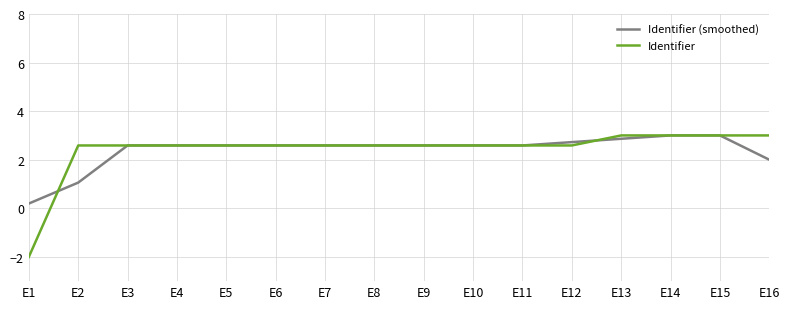

How many lines are shown in the chart?

2